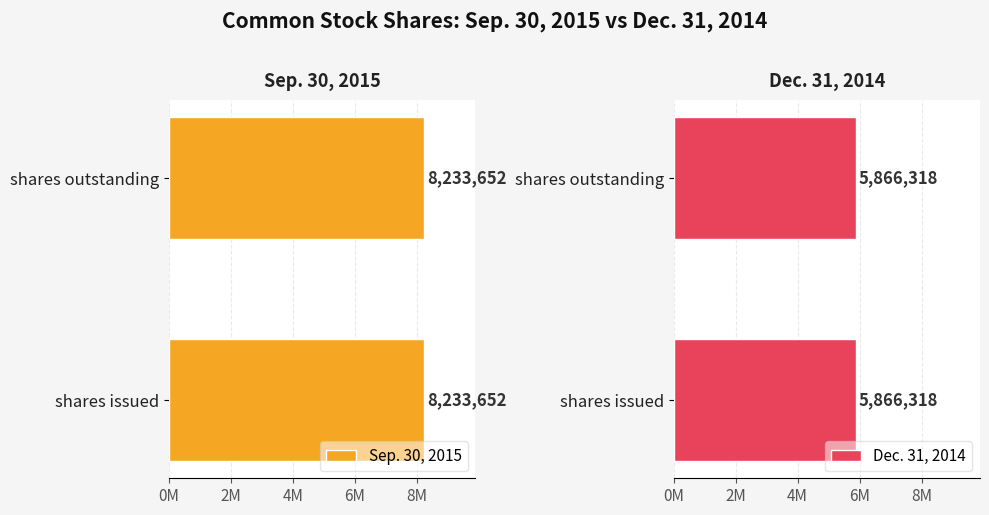

List the series in order of their peak value, lowest first.

Dec. 31, 2014, Sep. 30, 2015